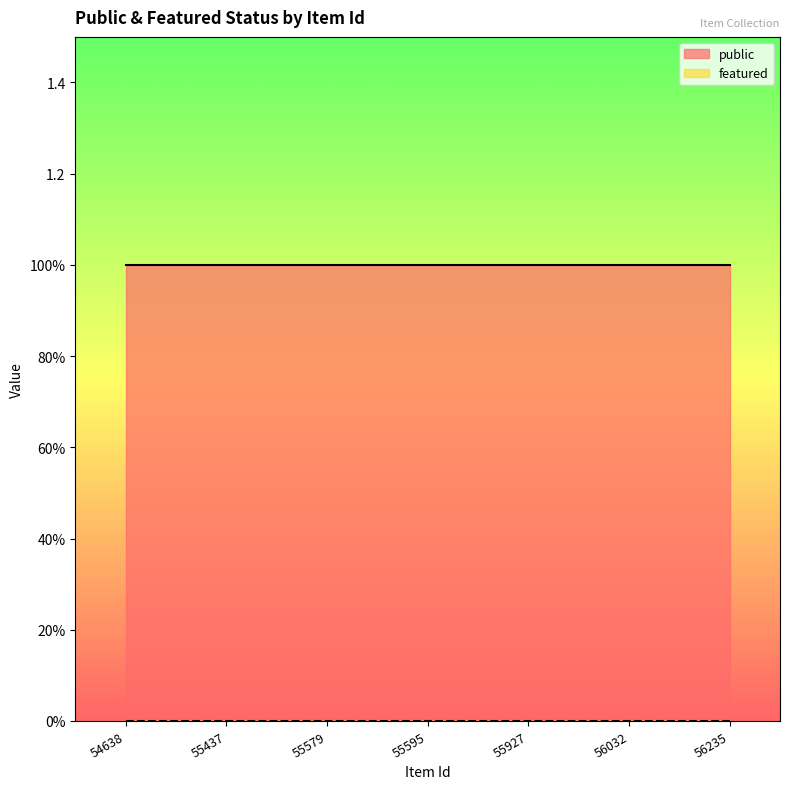

True or false: featured has a value of 0 at 55437.

True